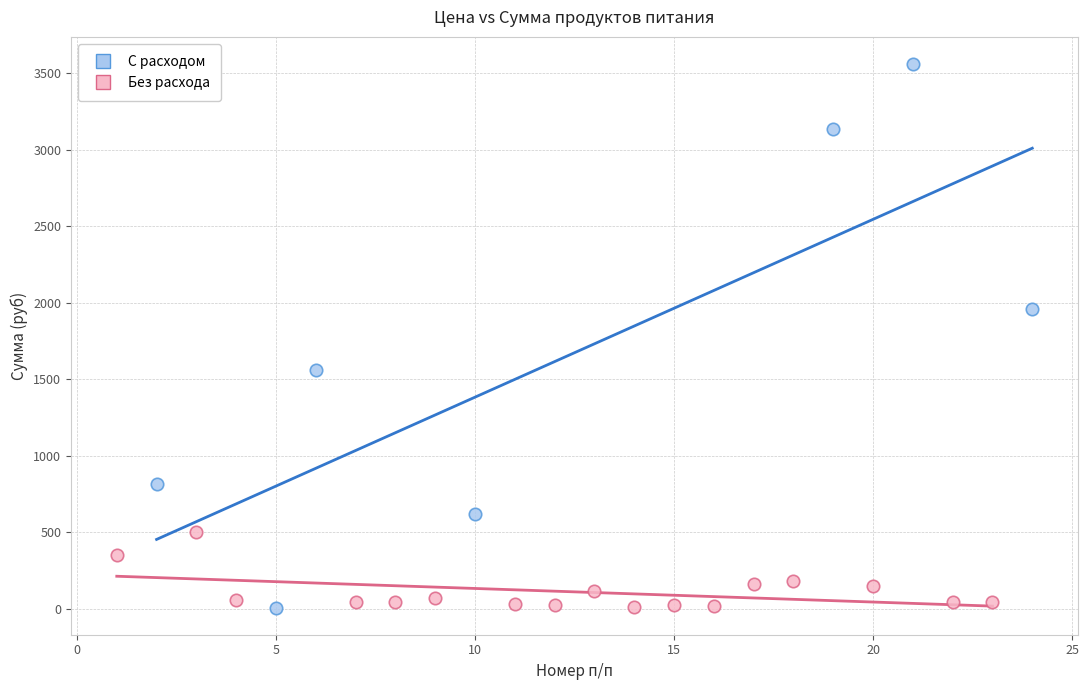

Which series has the widest spread of Y values?

С расходом